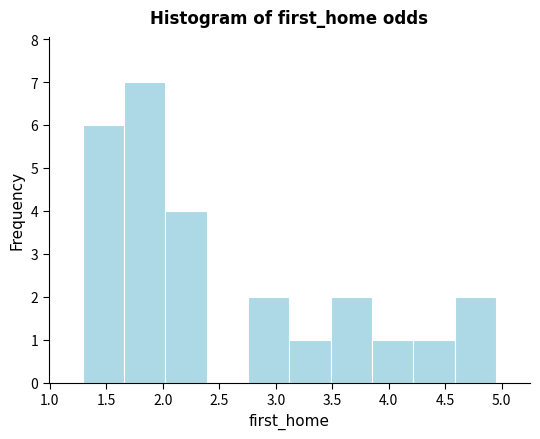

Over which range of the x-axis is the bar tallest?

1.65 to 2.00